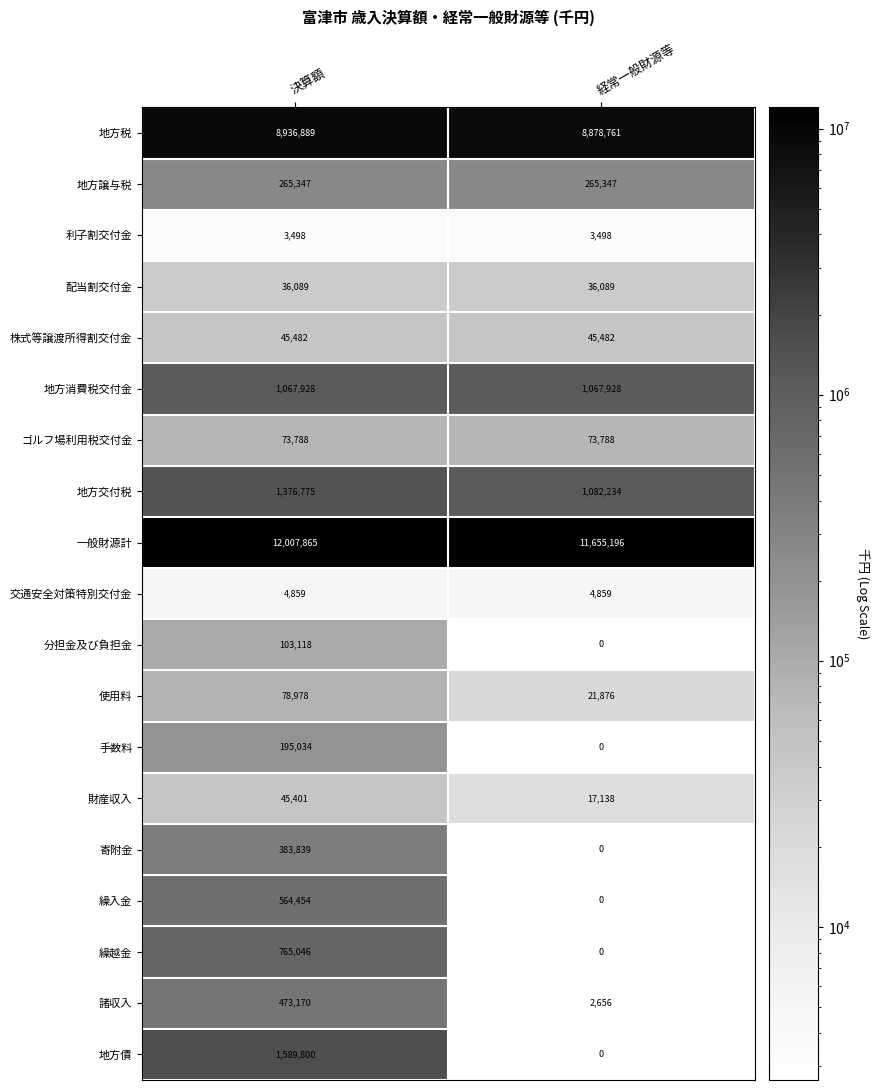

How many distinct data groups are displayed?

19